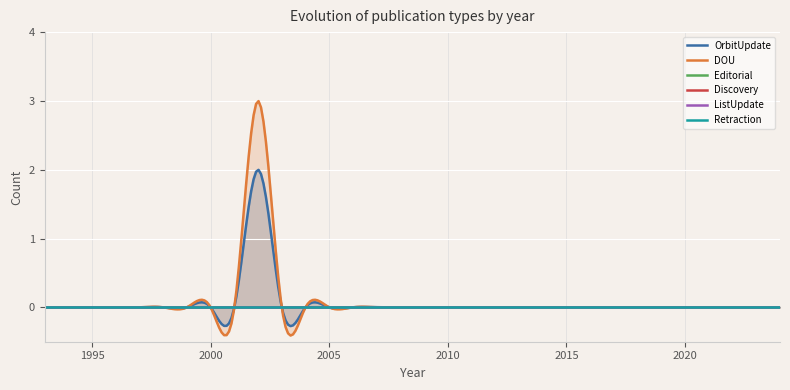

Which series has the largest total across all categories?

DOU